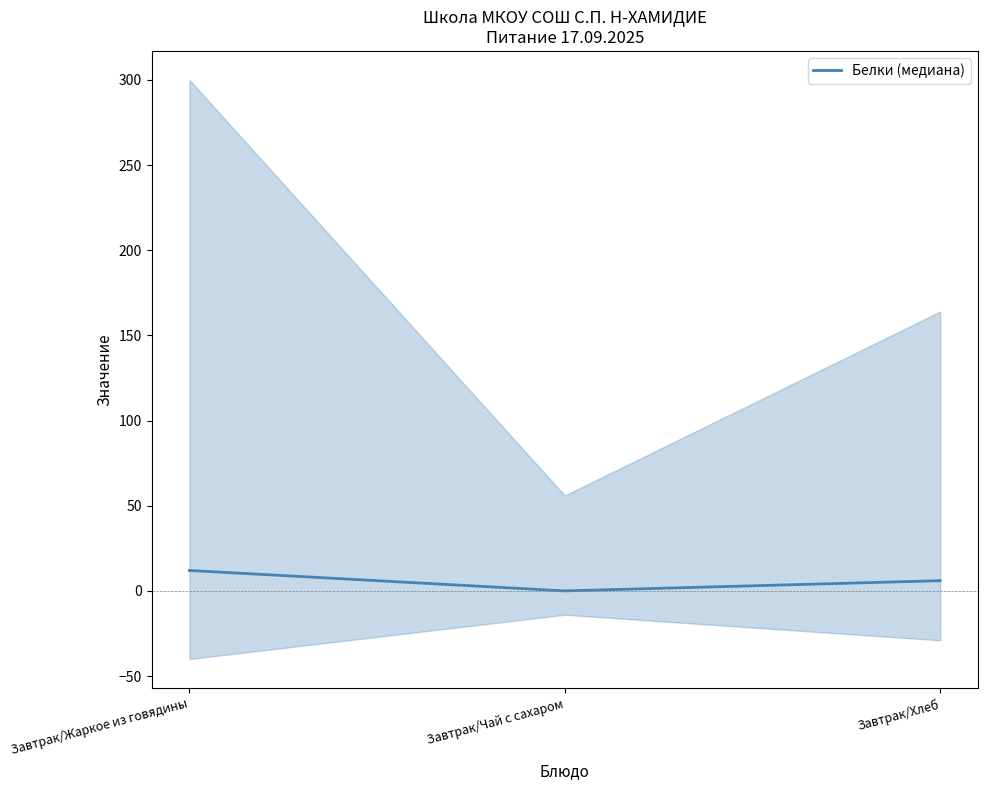

Reading left to right, what are all the values shown in this chart?

Завтрак/Жаркое из говядины=12	Завтрак/Чай с сахаром=0	Завтрак/Хлеб=6